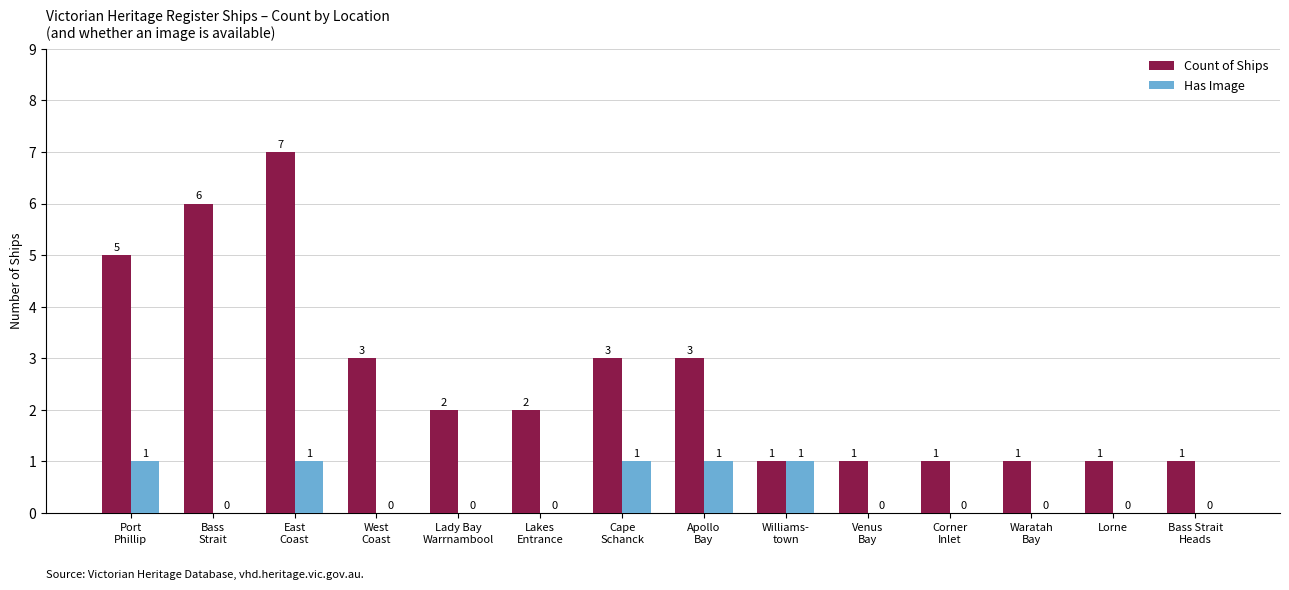

What is the maximum value shown in the chart?

7